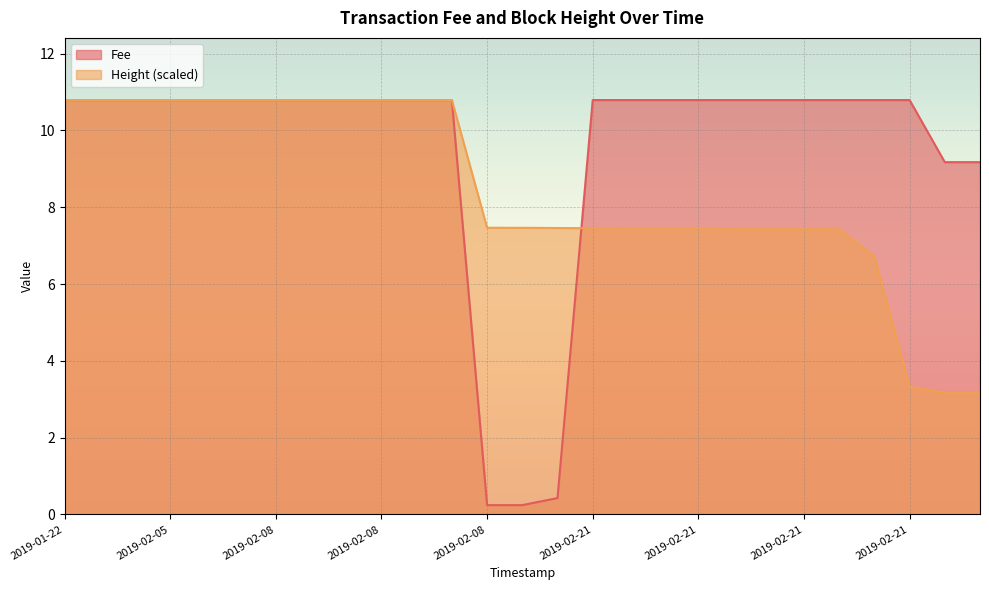

How many lines are shown in the chart?

2